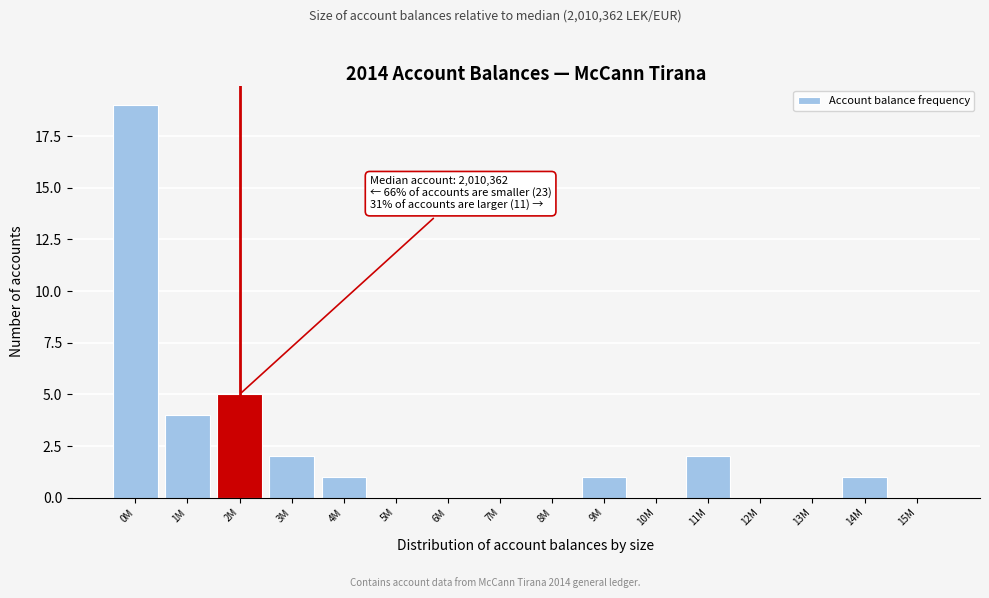

Reading left to right, transcribe all the data shown in this chart.

0M=19	1M=4	2M=5	3M=2	4M=1	5M=0	6M=0	7M=0	8M=0	9M=1	10M=0	11M=2	12M=0	13M=0	14M=1	15M=0